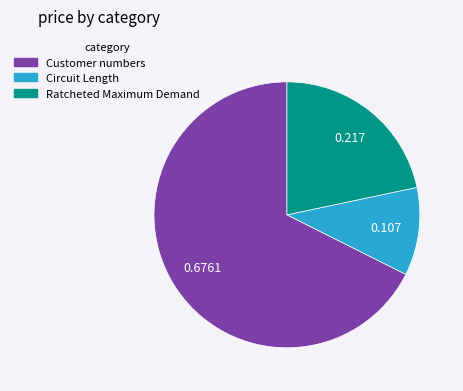

Which has a higher value, Ratcheted Maximum Demand or Customer numbers?

Customer numbers